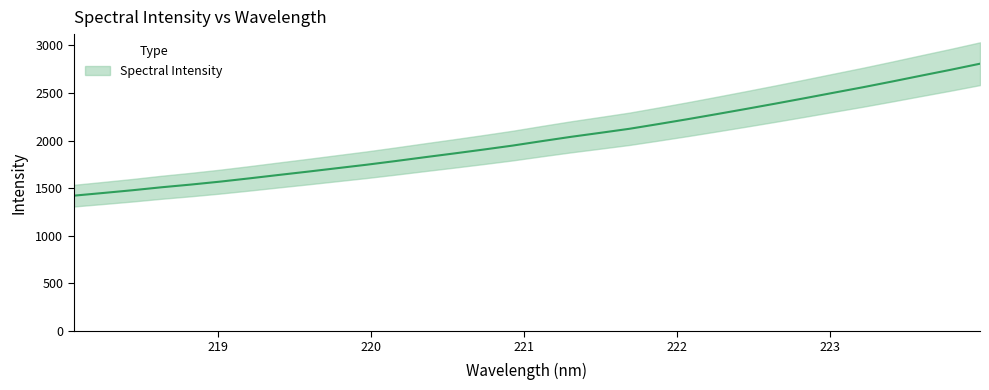

How many data points does each series have?

32